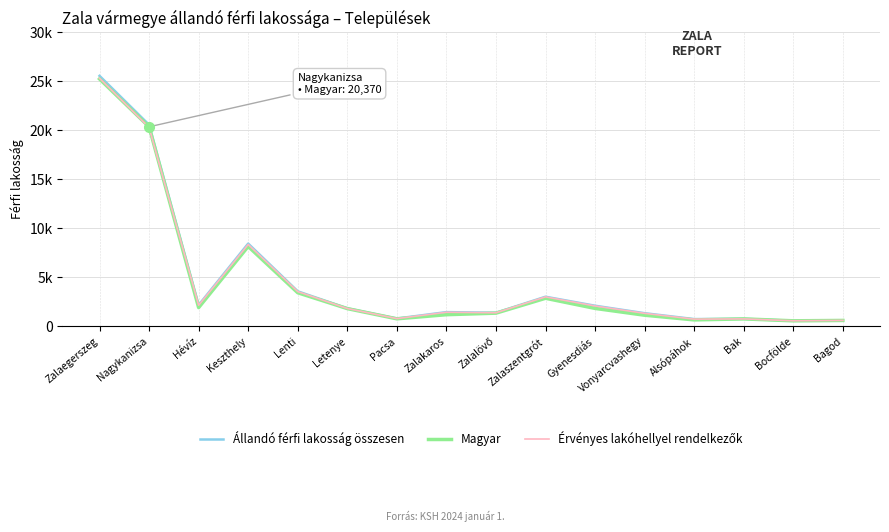

Where is the first local maximum for Állandó férfi lakosság összesen?

Keszthely